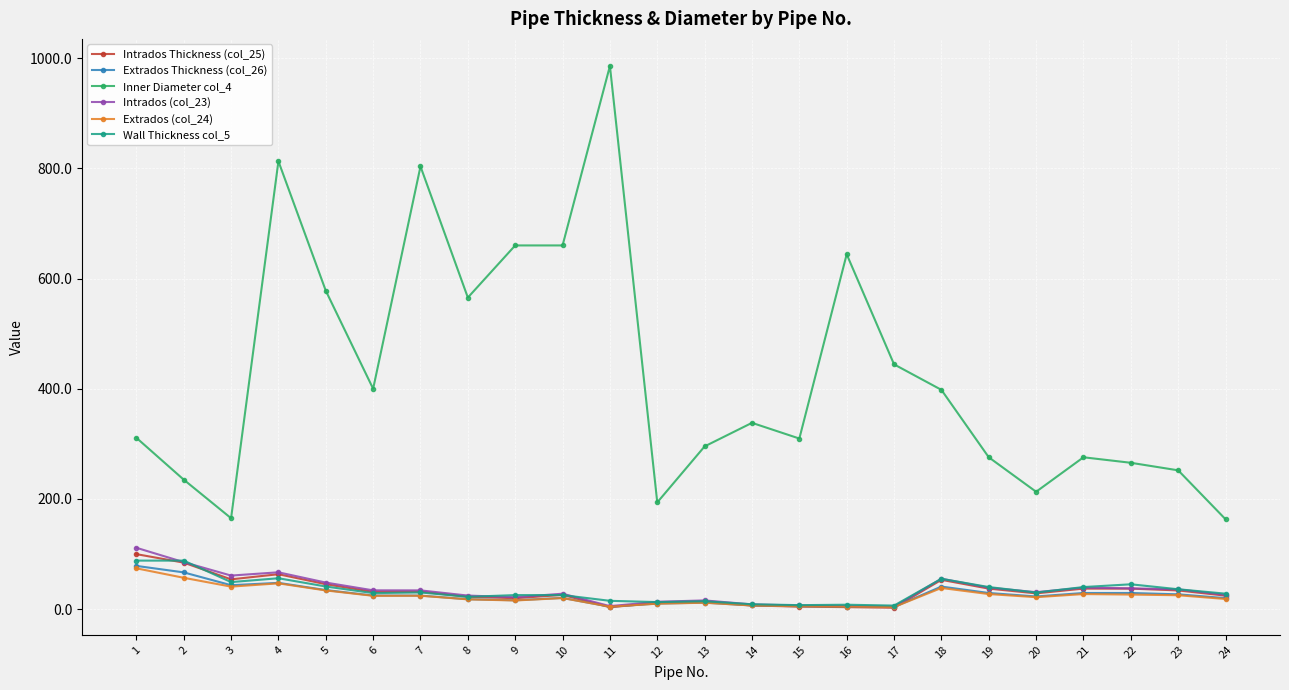

The Intrados Thickness (col_25) series shows 107.5 at 4. True or false?

False